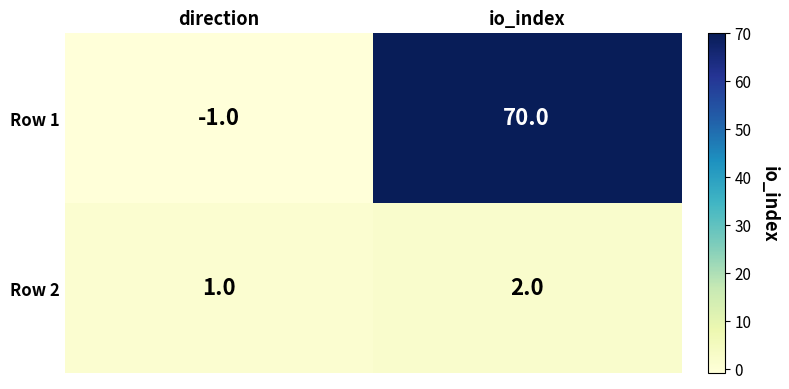

Which series has the widest spread of values?

Row 1